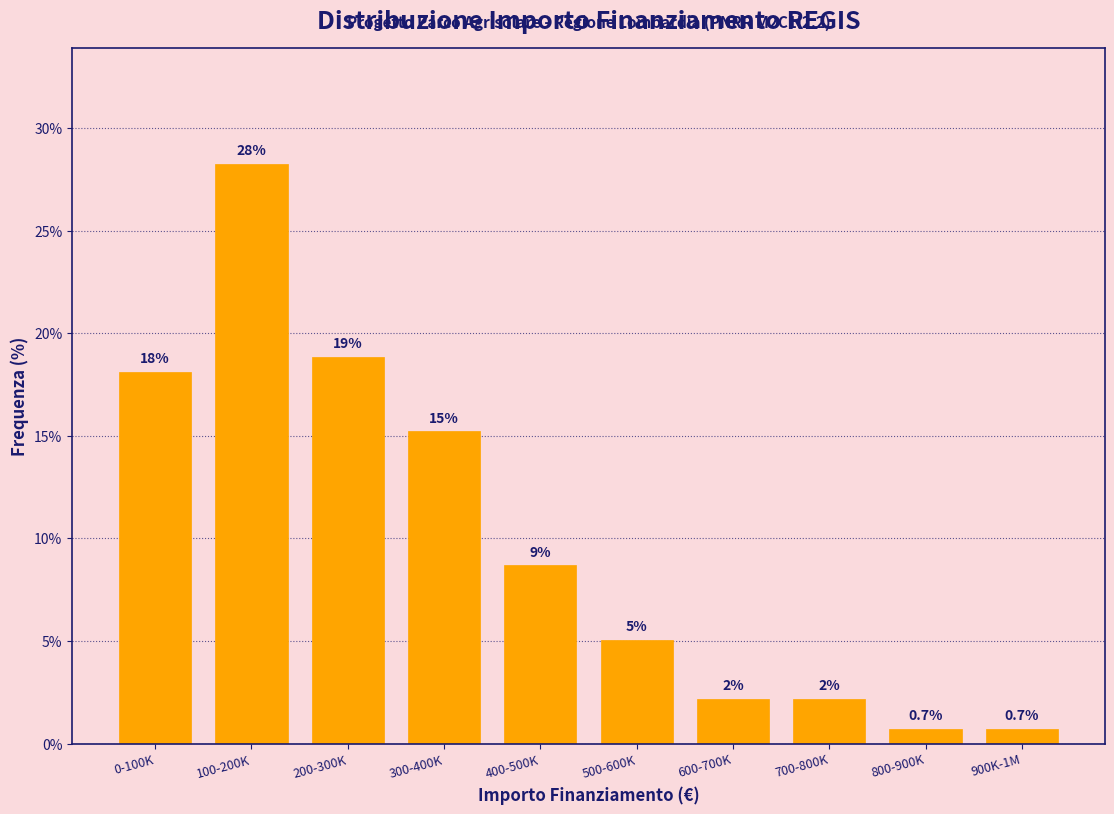

Are the bars horizontal?

No